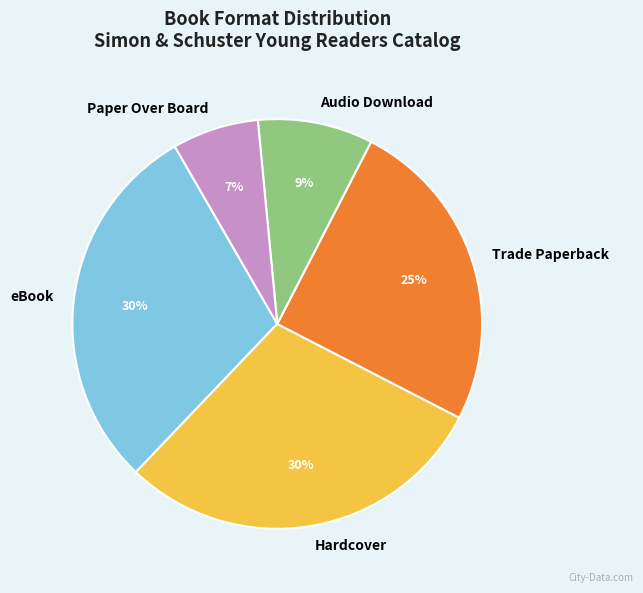

Is it true that Audio Download is 28% of the pie?

False